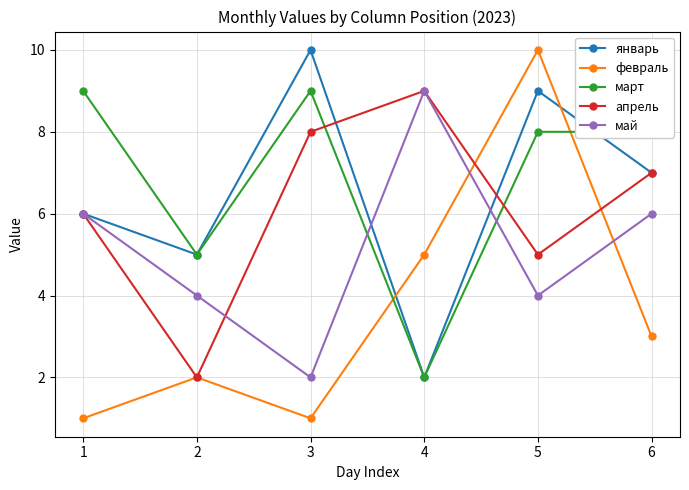

Which series has the largest range (max minus min)?

февраль